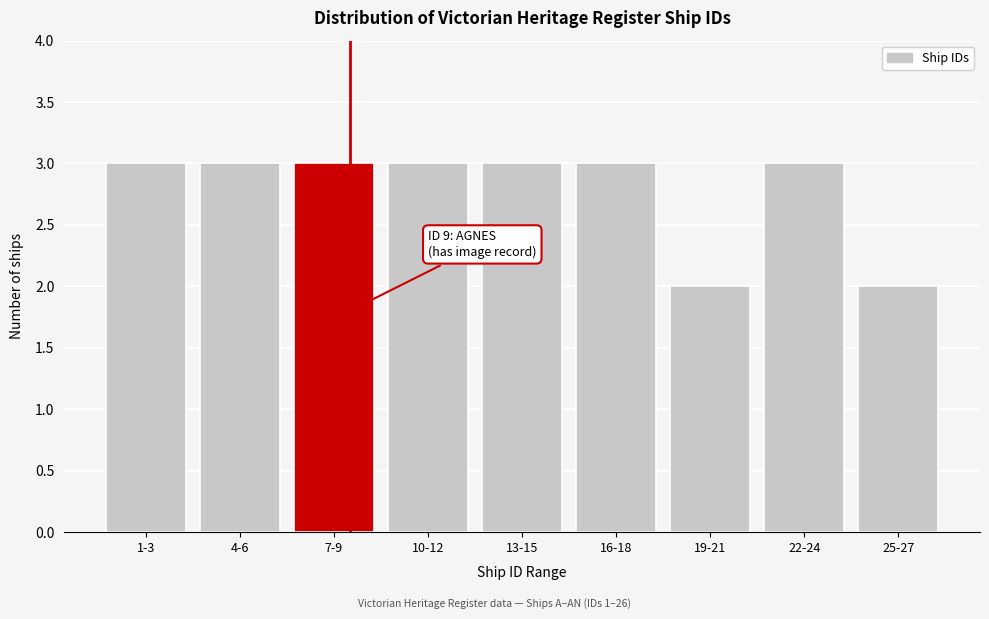

Reading left to right, list all the values displayed in this chart.

1-3=3	4-6=3	7-9=3	10-12=3	13-15=3	16-18=3	19-21=2	22-24=3	25-27=2